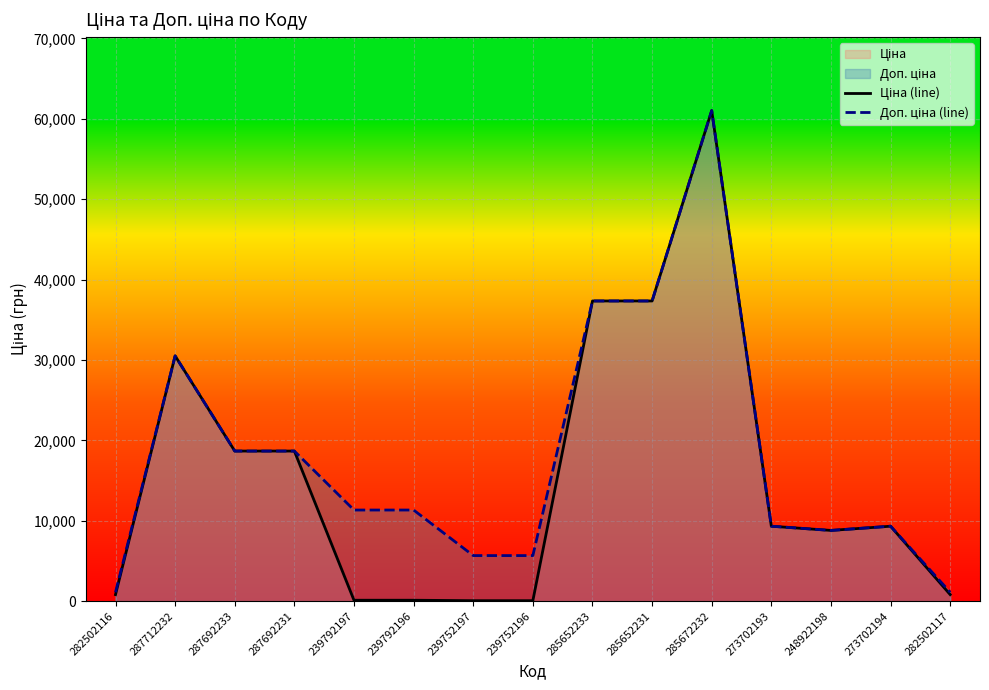

Is the value of Доп. ціна (line) at 239752197 greater than the value of Ціна (line) at 239792196?

Yes